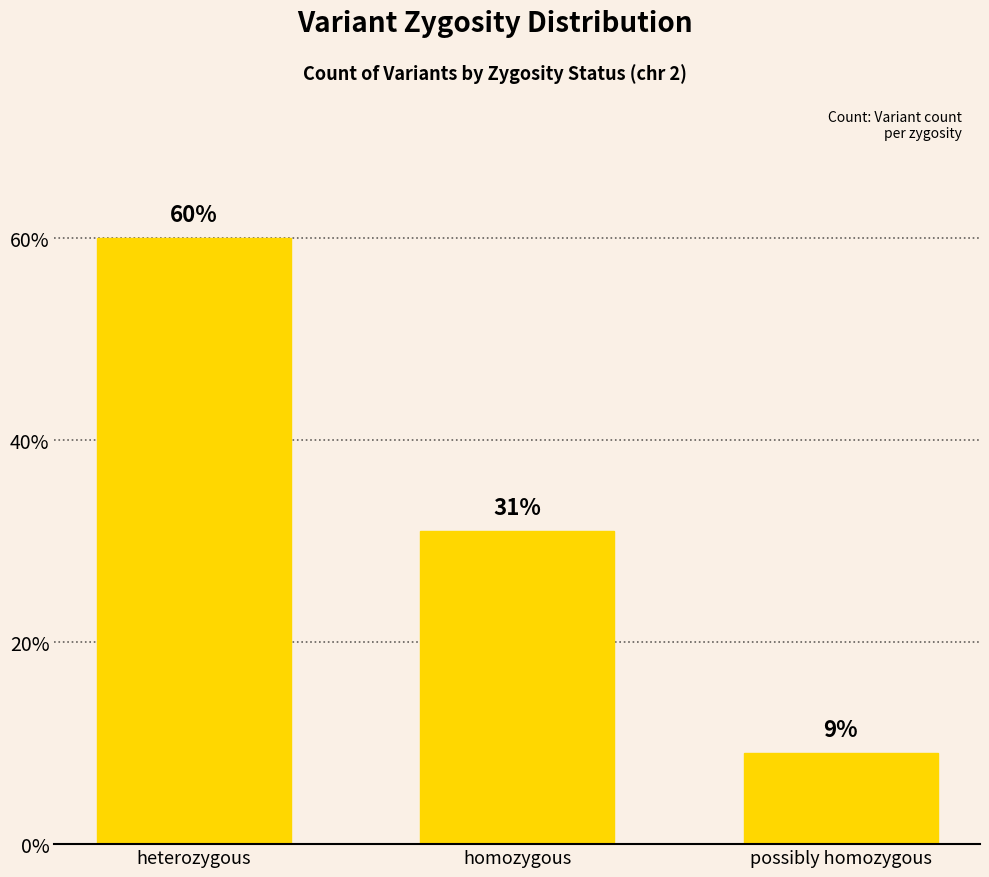

Reading left to right, transcribe all the data shown in this chart.

60	31	9